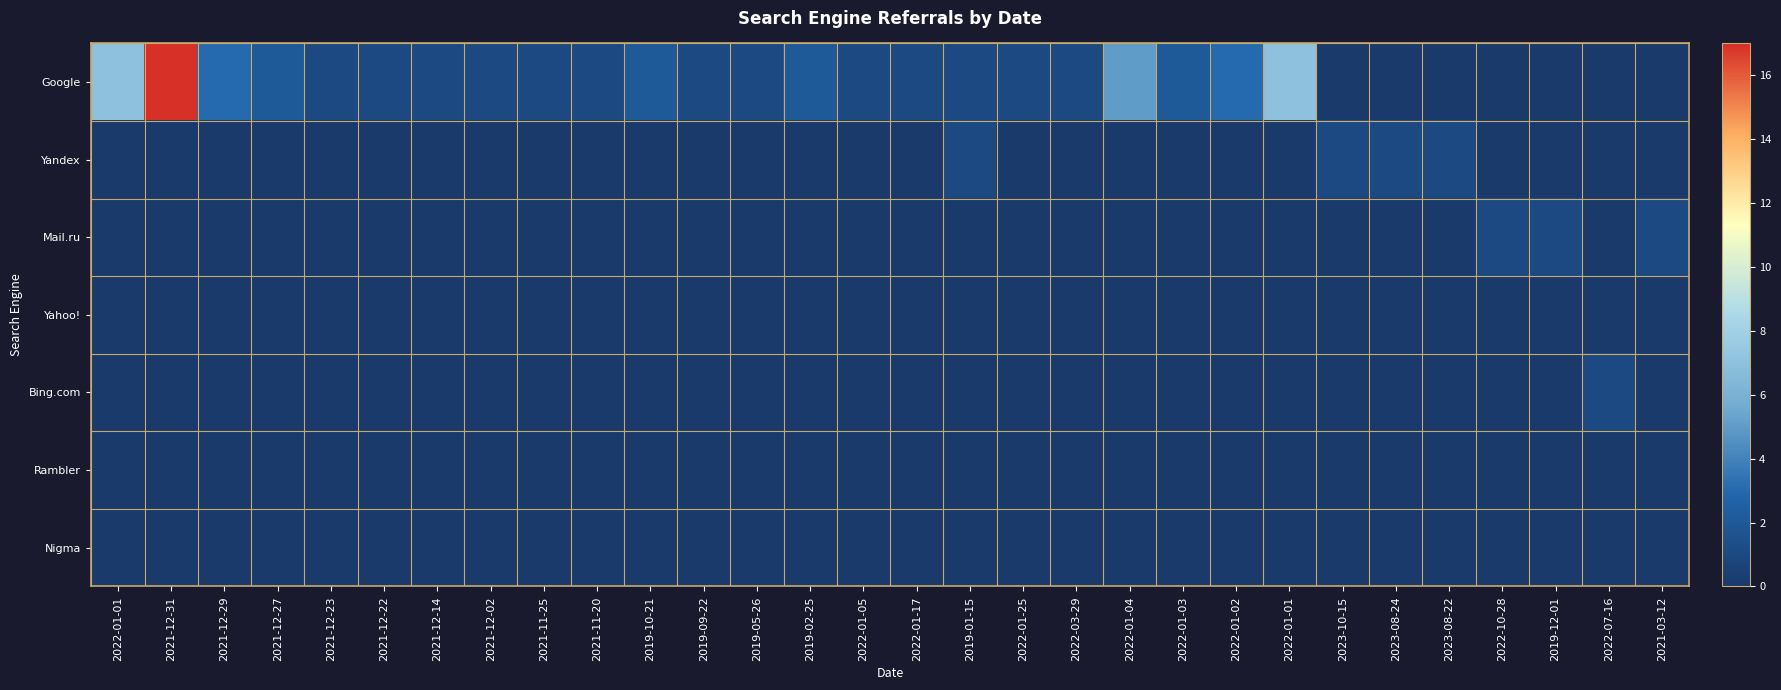

Which series has the largest range (max minus min)?

Google